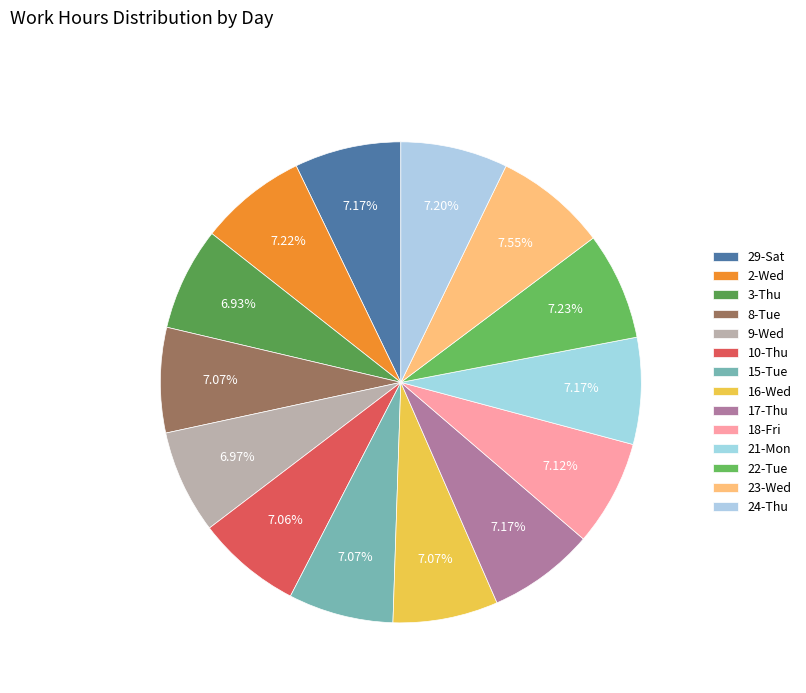

Count the number of slices in the pie.

14